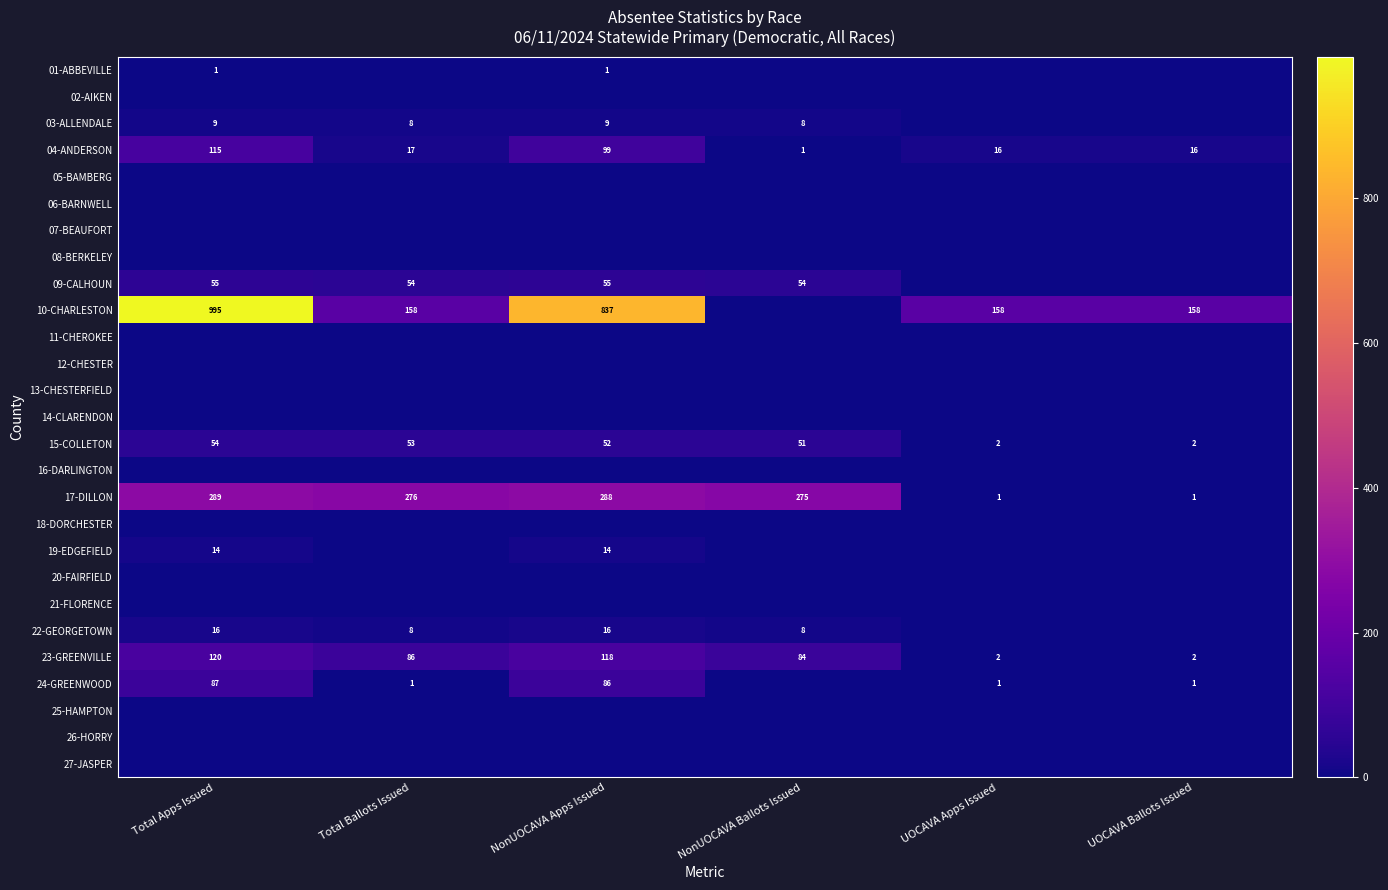

Where does the 15-COLLETON series first go above 52?

Total Apps Issued